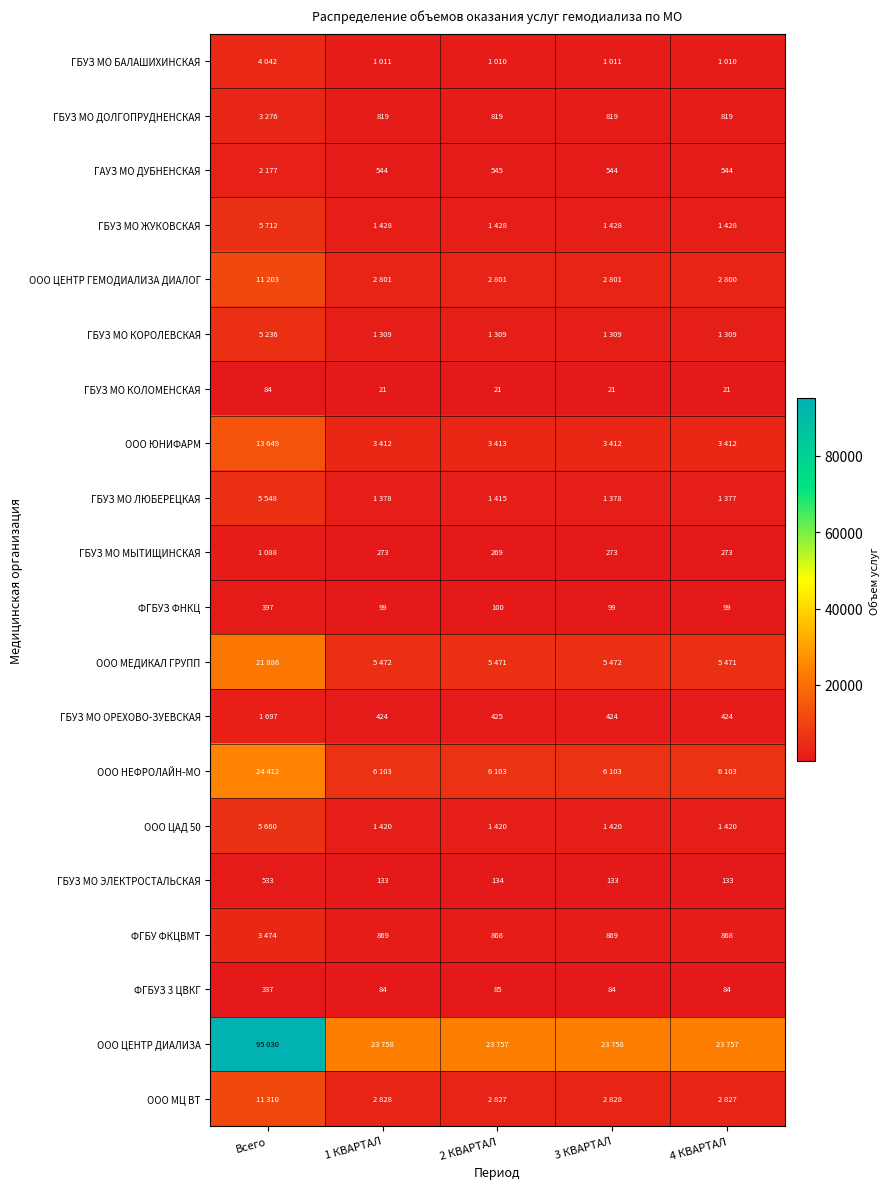

The ФГБУЗ ФНКЦ series shows 99 at 4 КВАРТАЛ. True or false?

True